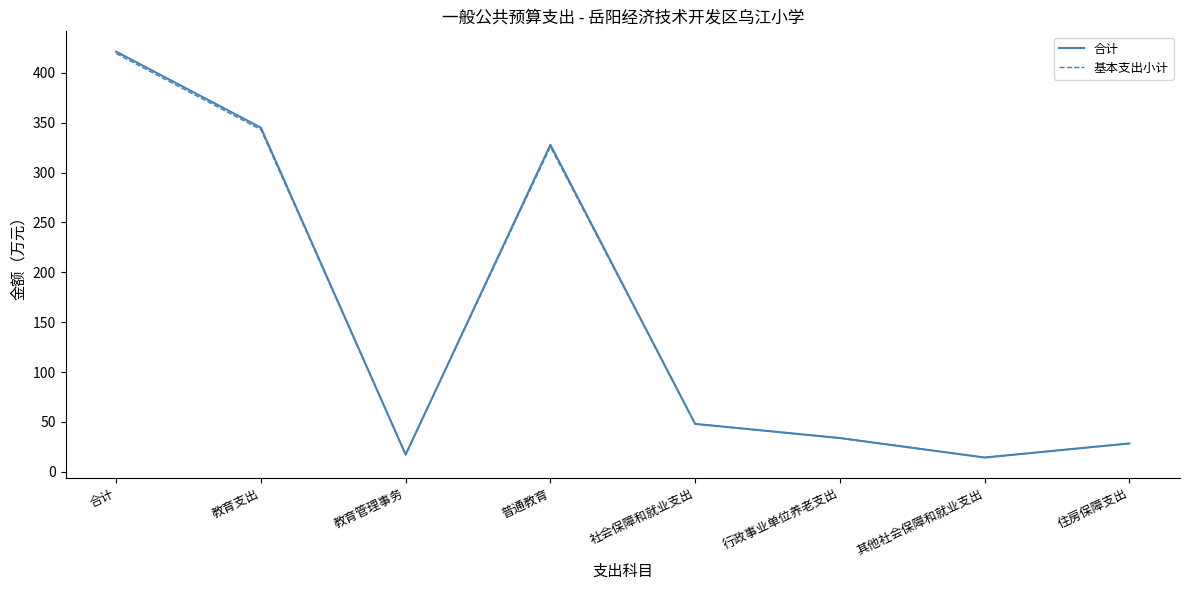

Is the value of 合计 at 其他社会保障和就业支出 greater than the value of 基本支出小计 at 社会保障和就业支出?

No